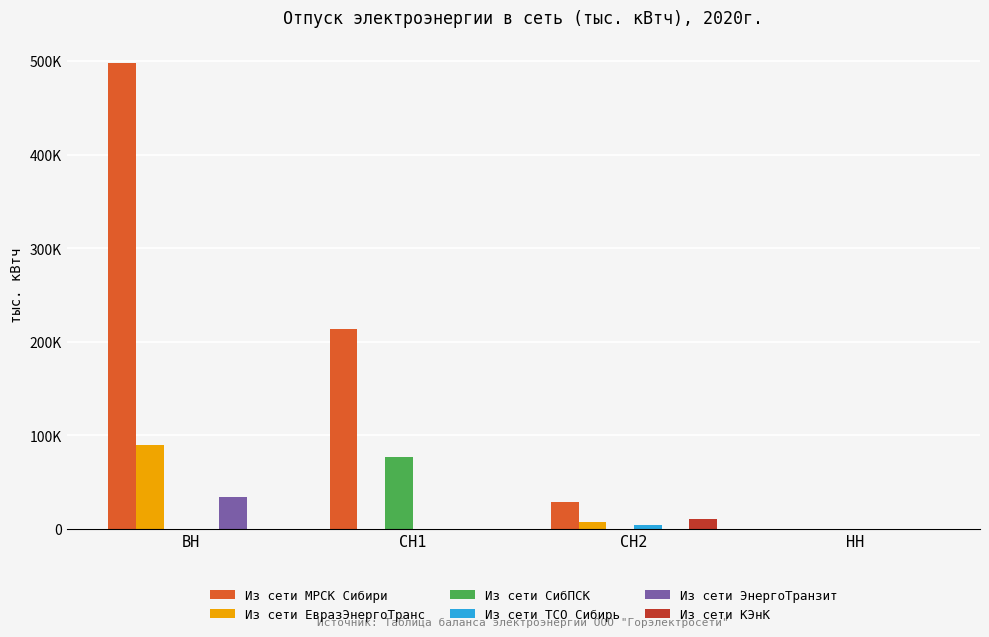

At which label is Из сети ЭнергоТранзит closest to 16780?

СН1